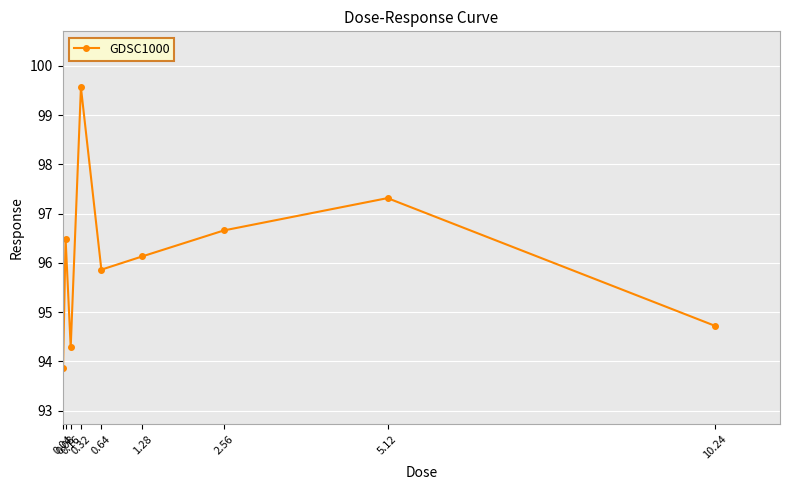

What is the maximum value shown in the chart?

99.6